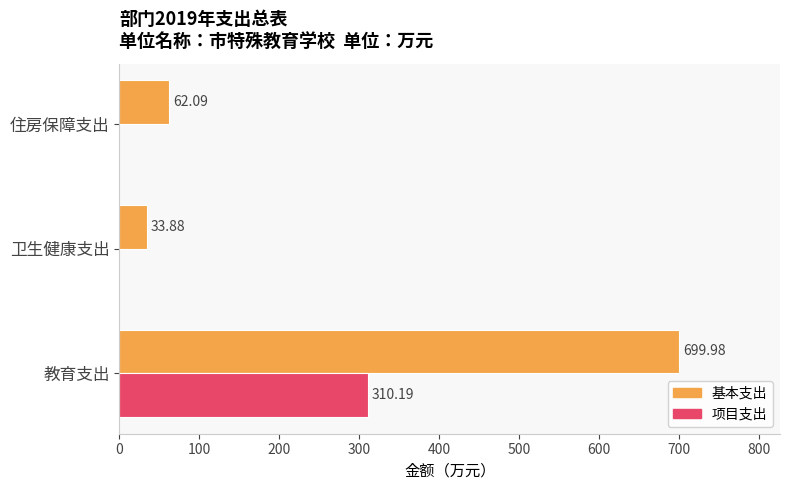

What is the sum of the 基本支出 values at 教育支出 and 卫生健康支出?

733.9